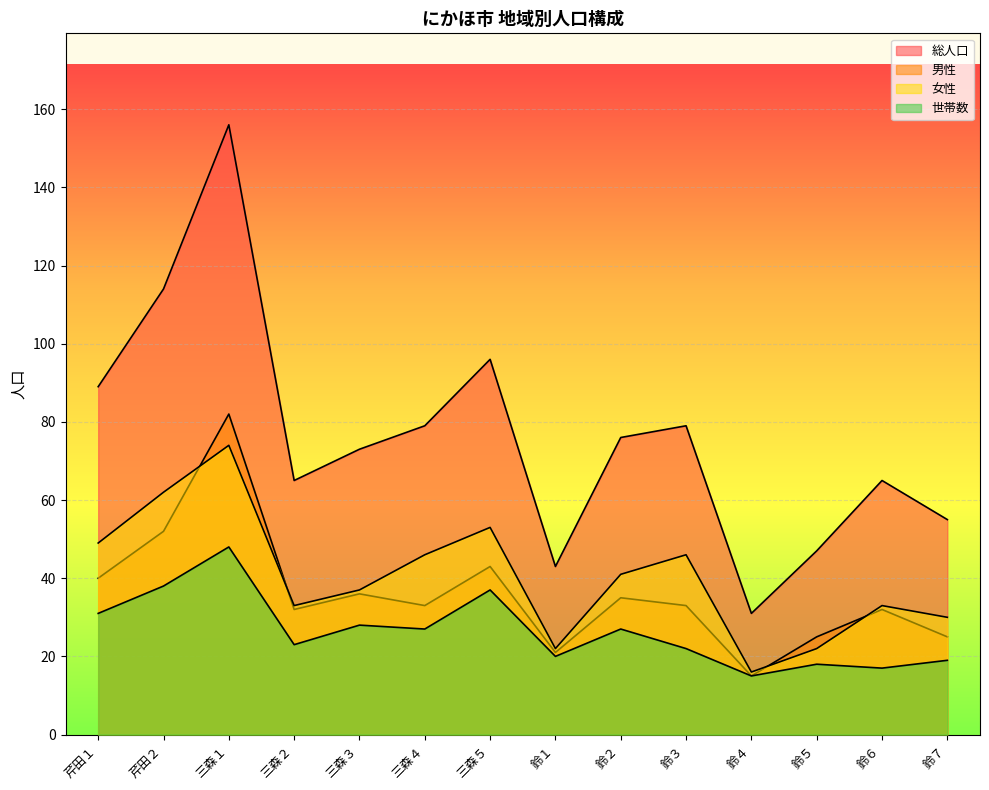

At which label does 男性 reach its minimum?

鈴４